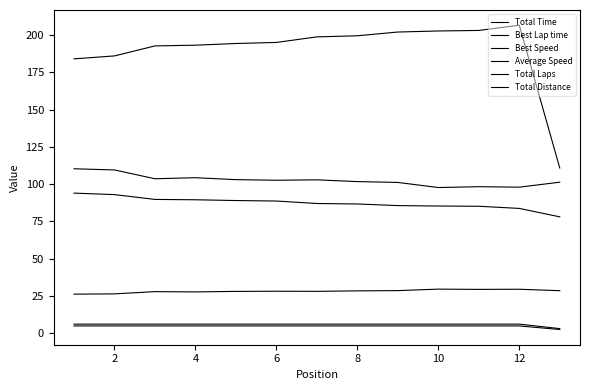

How many lines are shown in the chart?

6